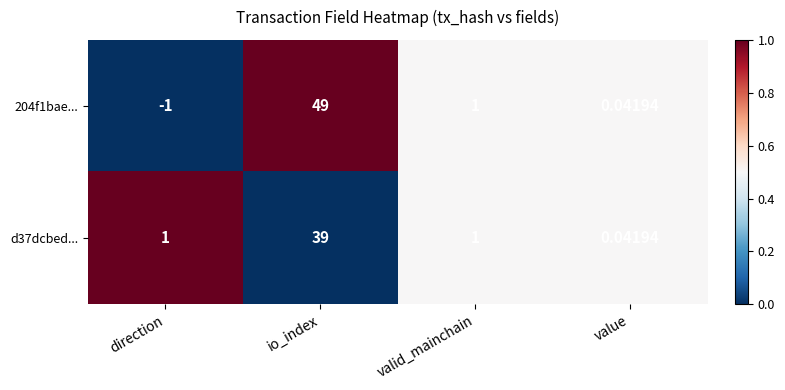

At which label is 204f1bae... closest to 24?

valid_mainchain